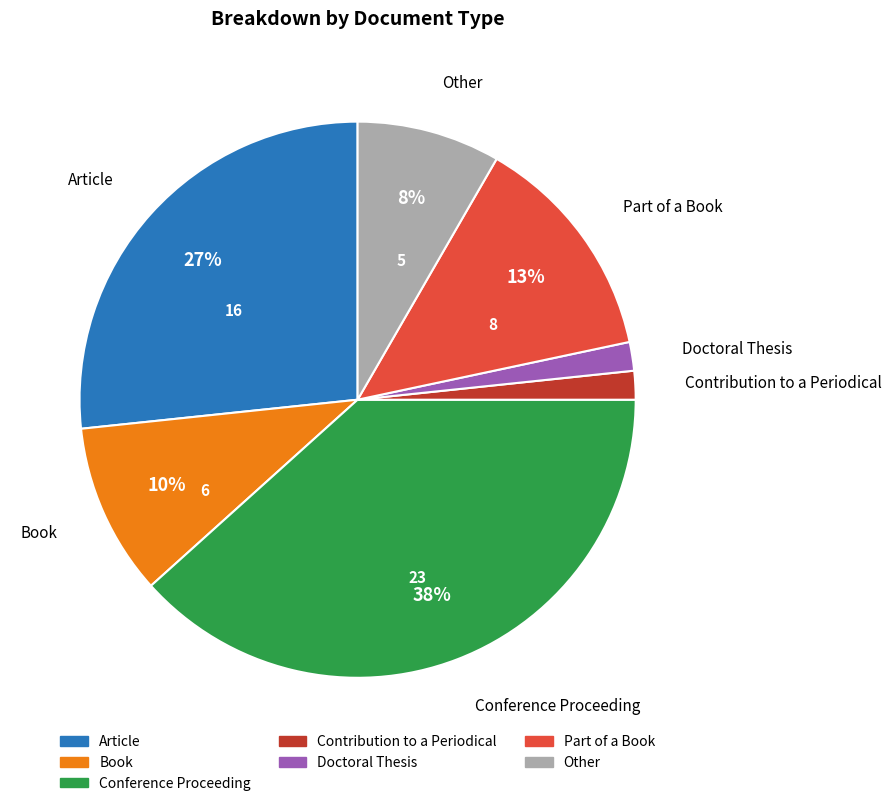

Is there a majority slice in this chart?

No